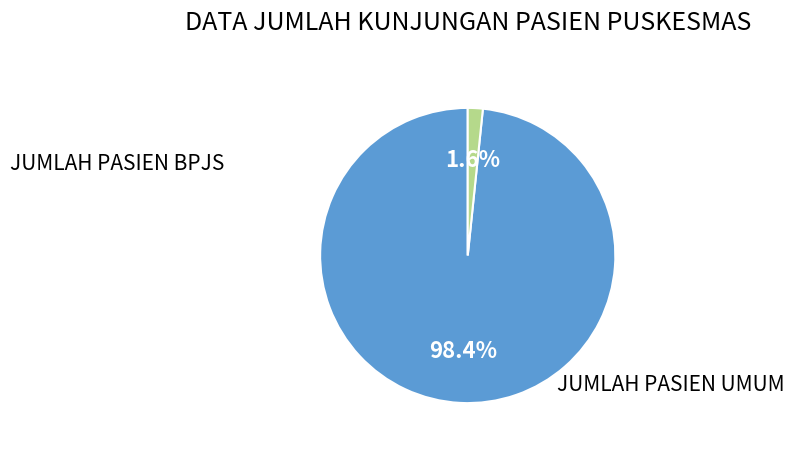

Does JUMLAH PASIEN UMUM account for over 50% of the chart?

No